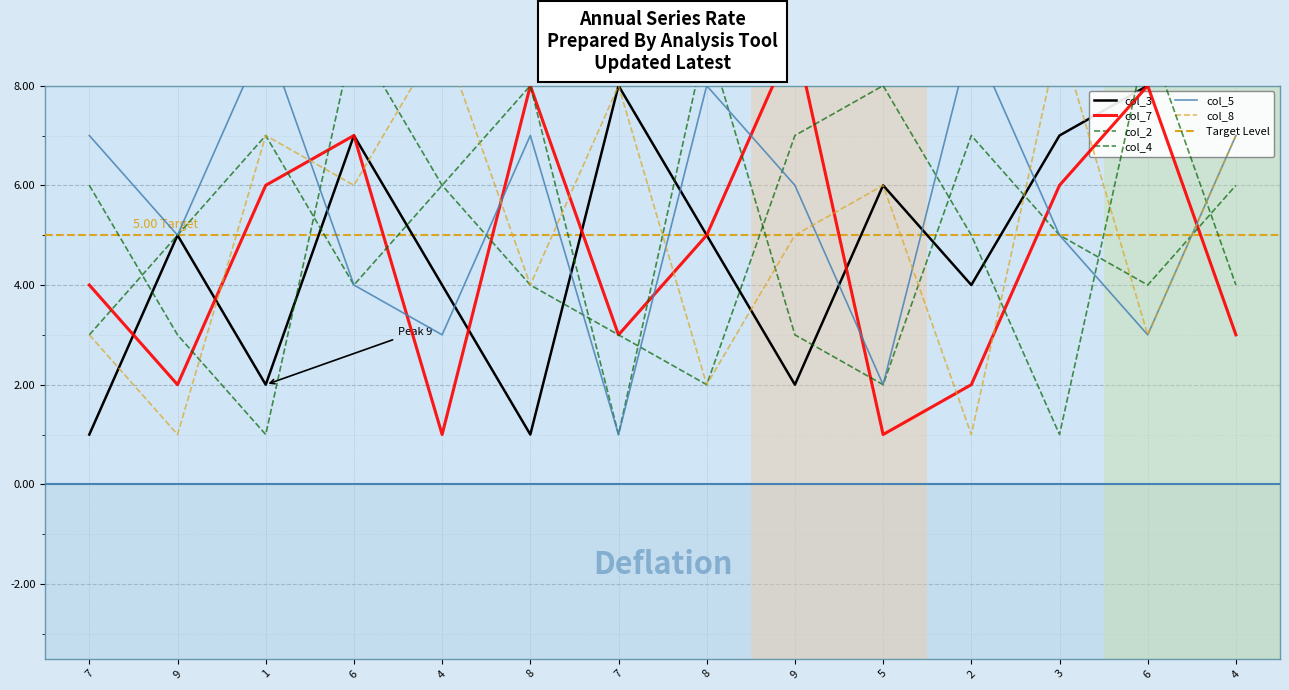

Where do col_3 and col_8 first cross each other?

7 and 9